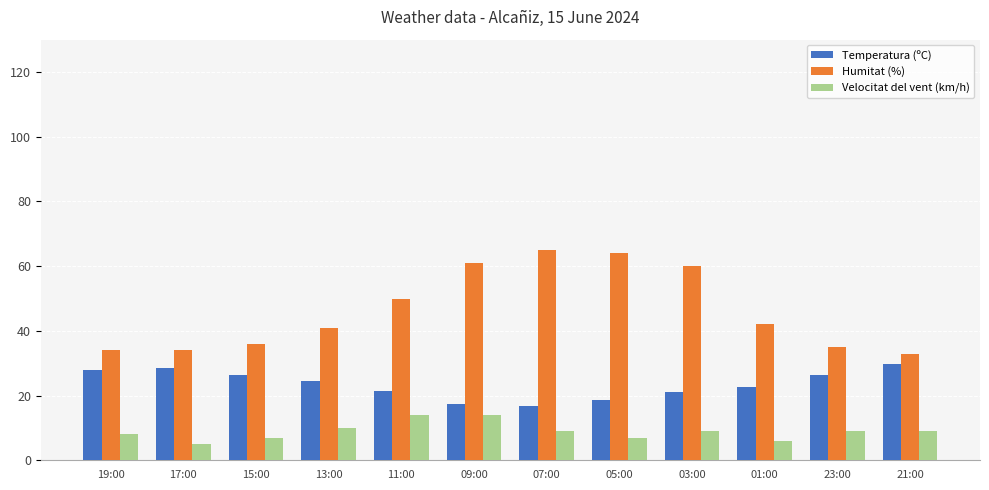

What is the approximate value of Humitat (%) at 23:00?

35.0